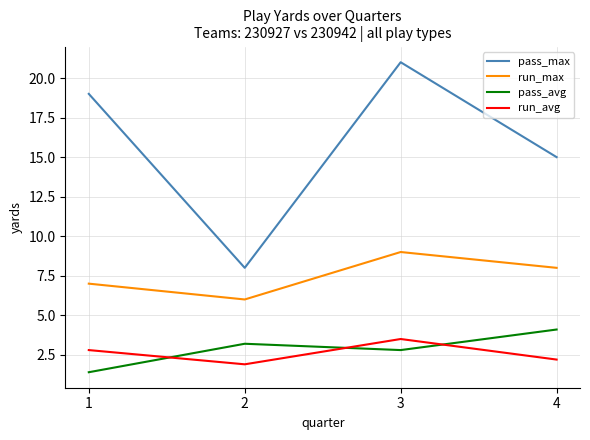

Reading left to right, transcribe all the data shown in this chart.

pass_max: 19.0	8.0	21.0	15.0
run_max: 7.0	6.0	9.0	8.0
pass_avg: 1.4	3.2	2.8	4.1
run_avg: 2.8	1.9	3.5	2.2